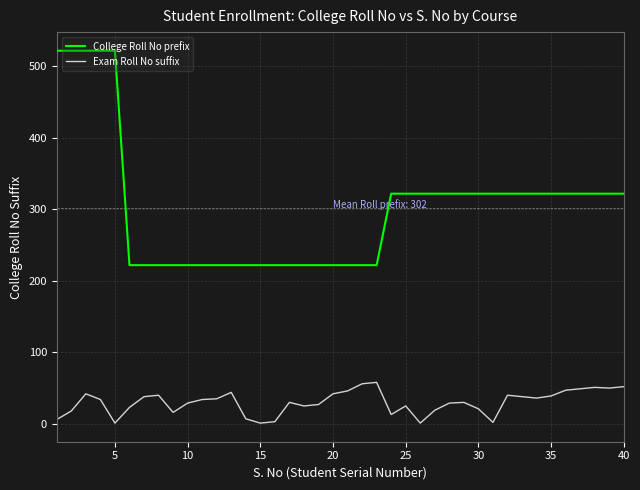

What is the difference between the maximum and minimum values in the College Roll No prefix series?

300